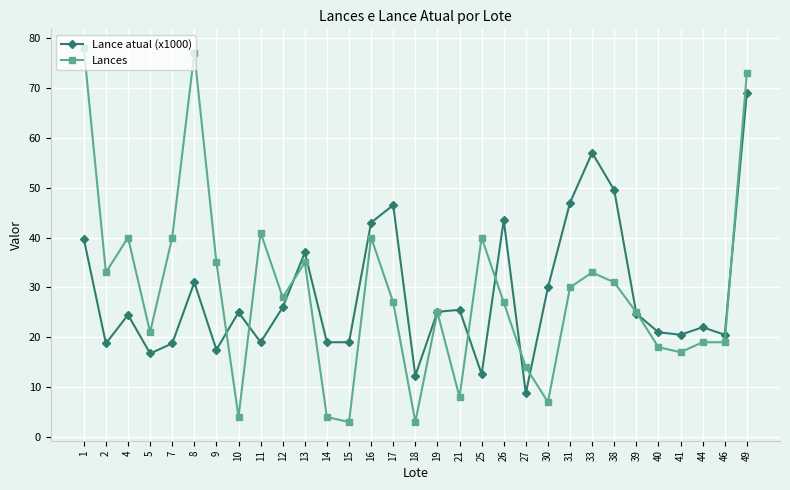

Does the chart have visible grid lines?

Yes